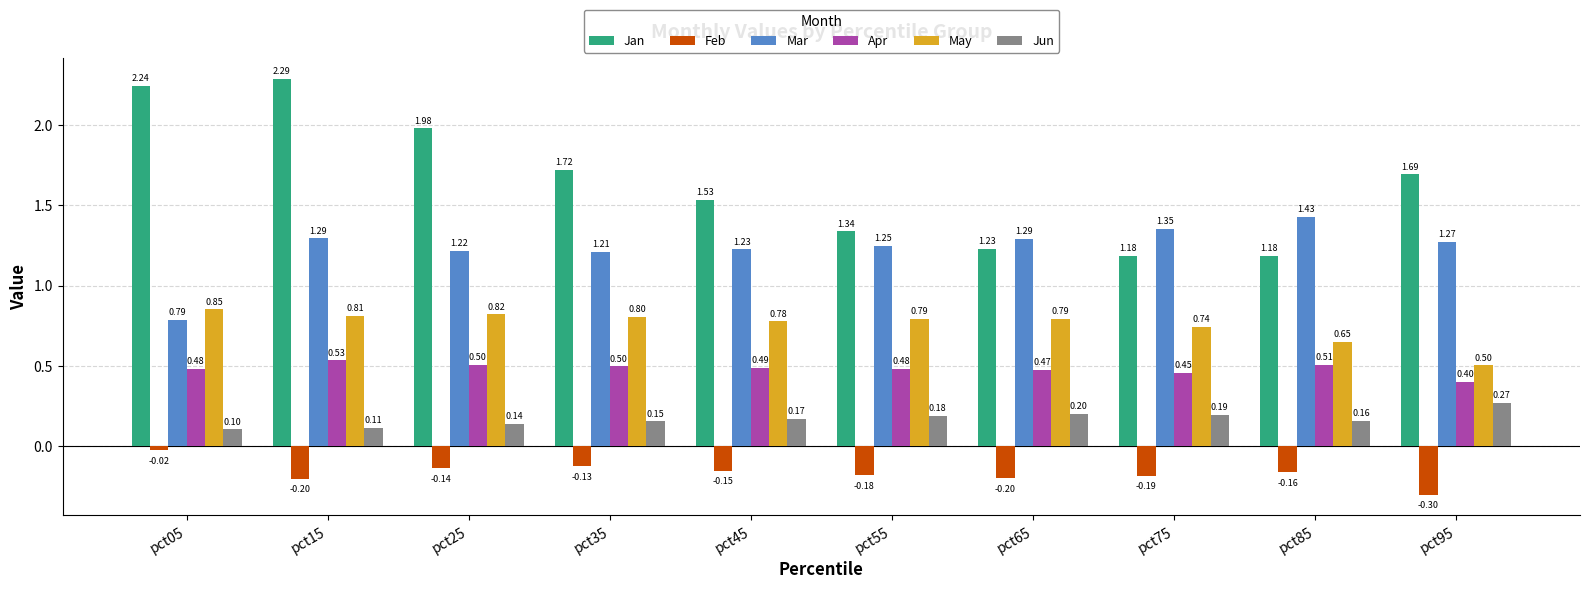

Read the Feb value at pct75.

-0.2